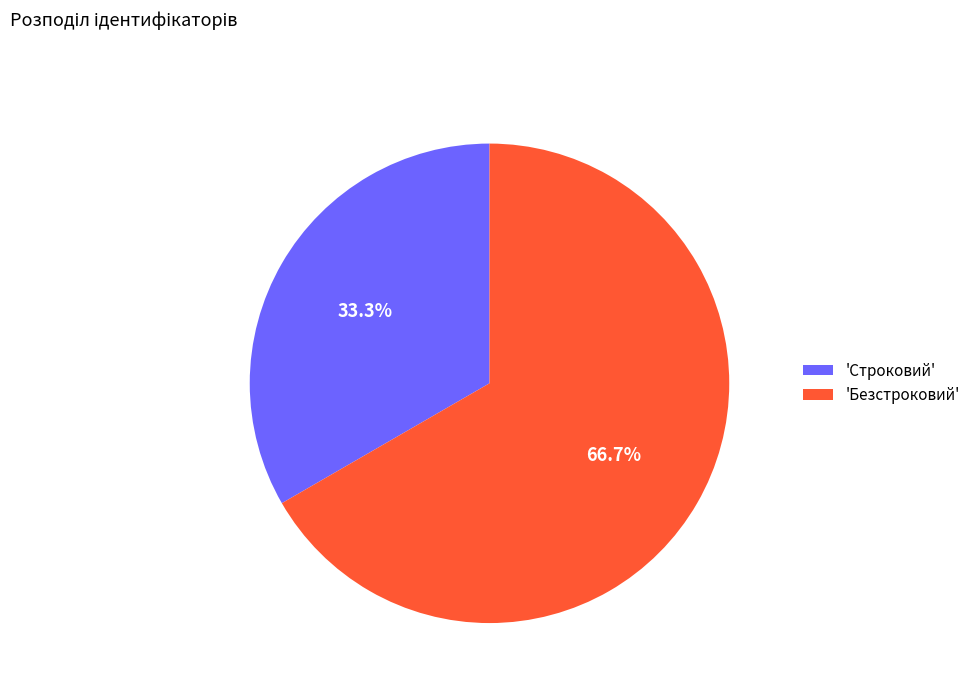

Which has a higher value, 'Строковий' or 'Безстроковий'?

'Безстроковий'